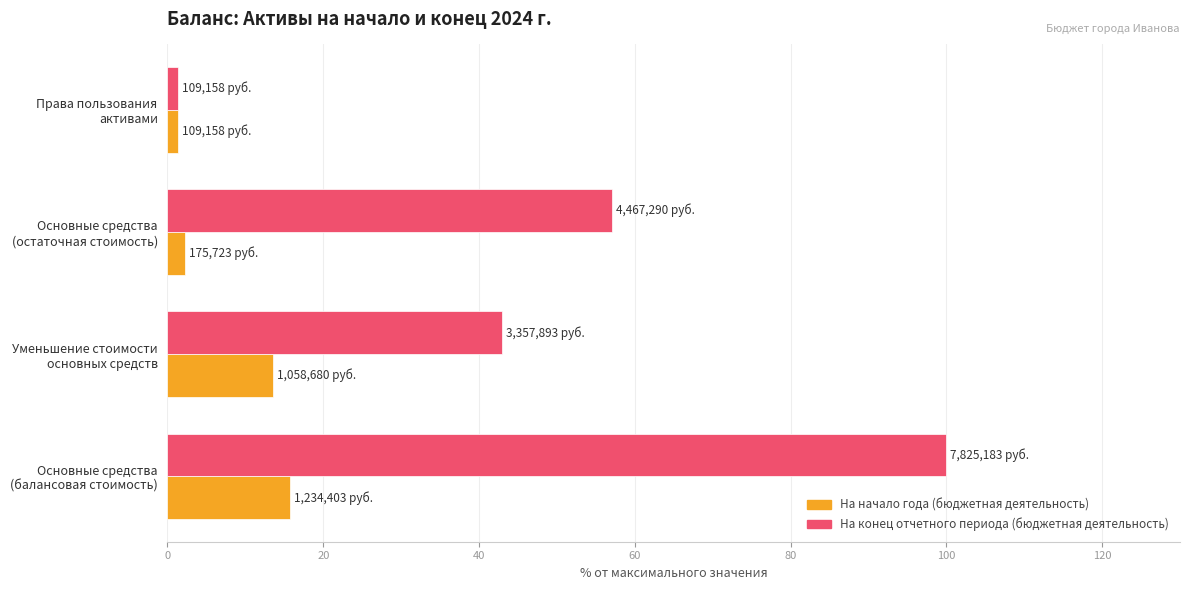

How many values in the На начало года (бюджетная деятельность) series are below 13?

2